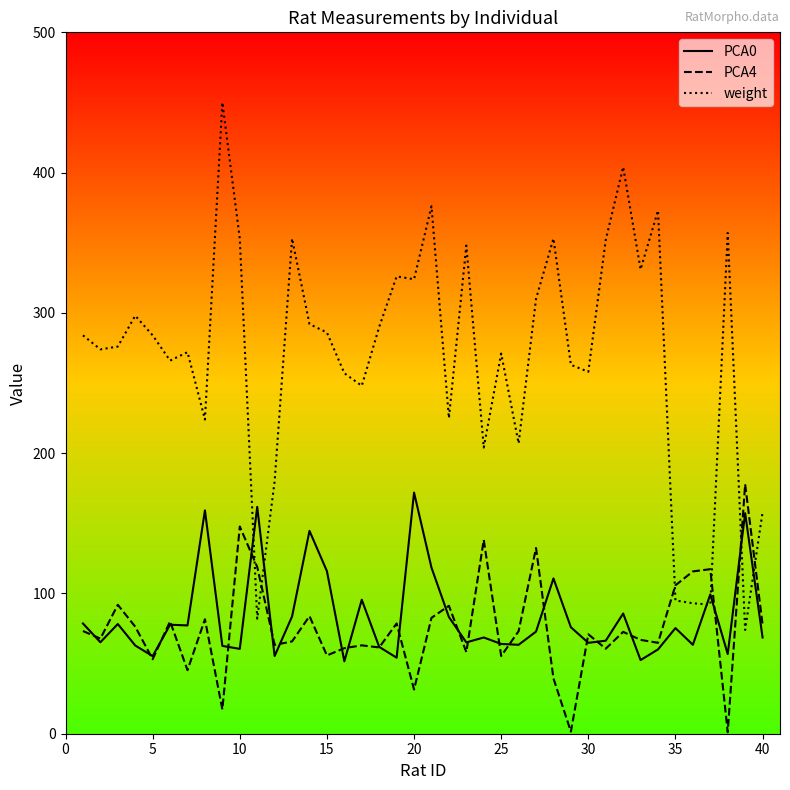

At how many categories does at least one series exceed 229?

29